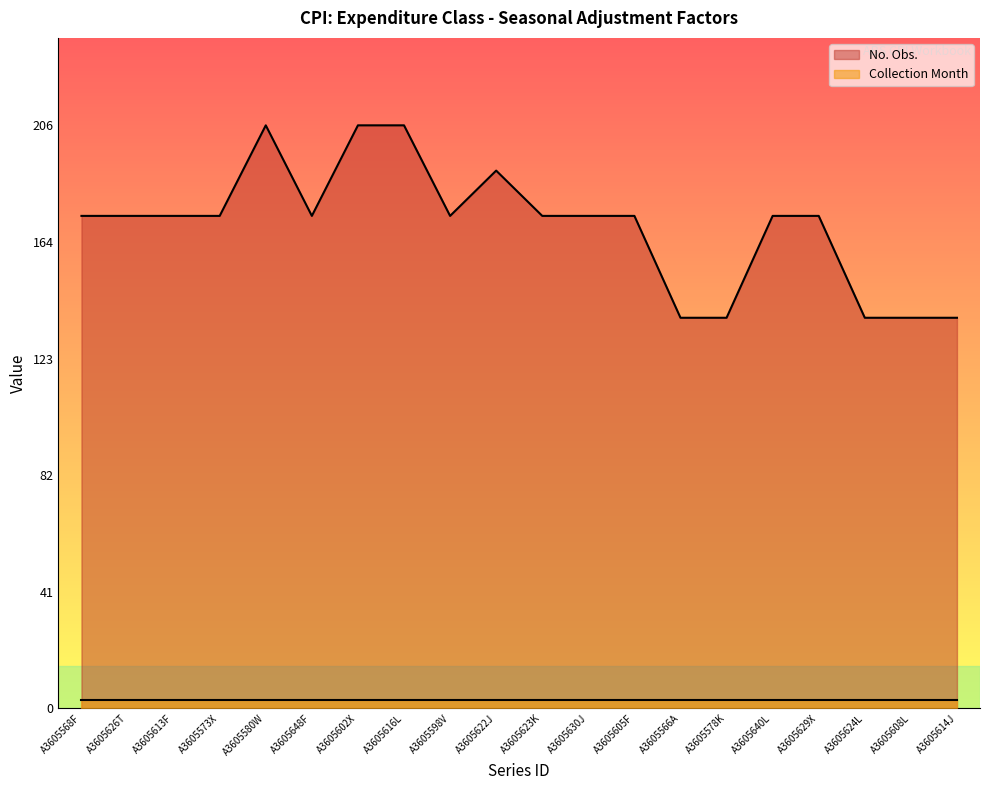

True or false: the data shows 292 at A3605613F.

False